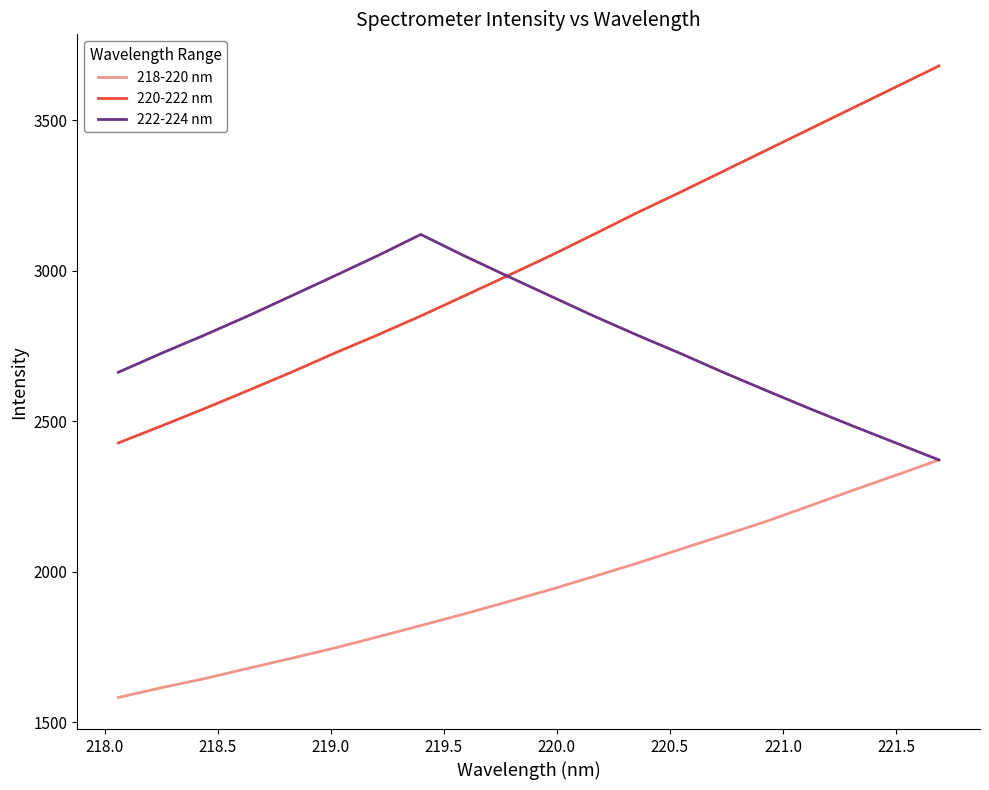

List the series in order of their peak value, highest first.

220-222 nm, 222-224 nm, 218-220 nm